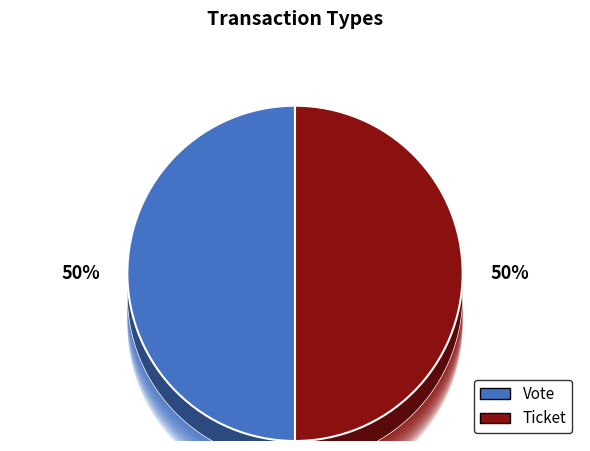

True or false: Ticket accounts for 1% of the total.

False